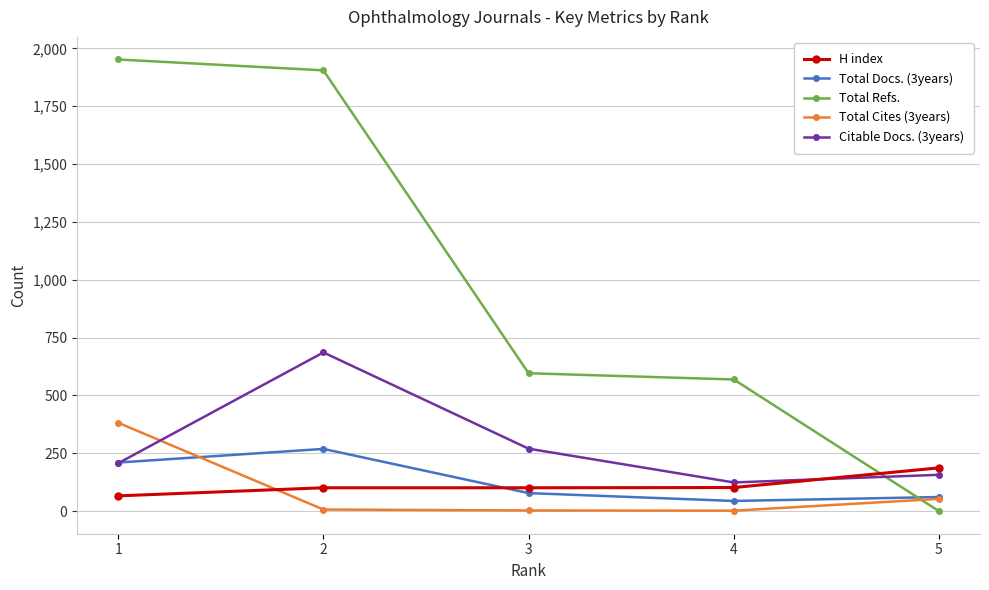

What is the total value across all series at 5?

458